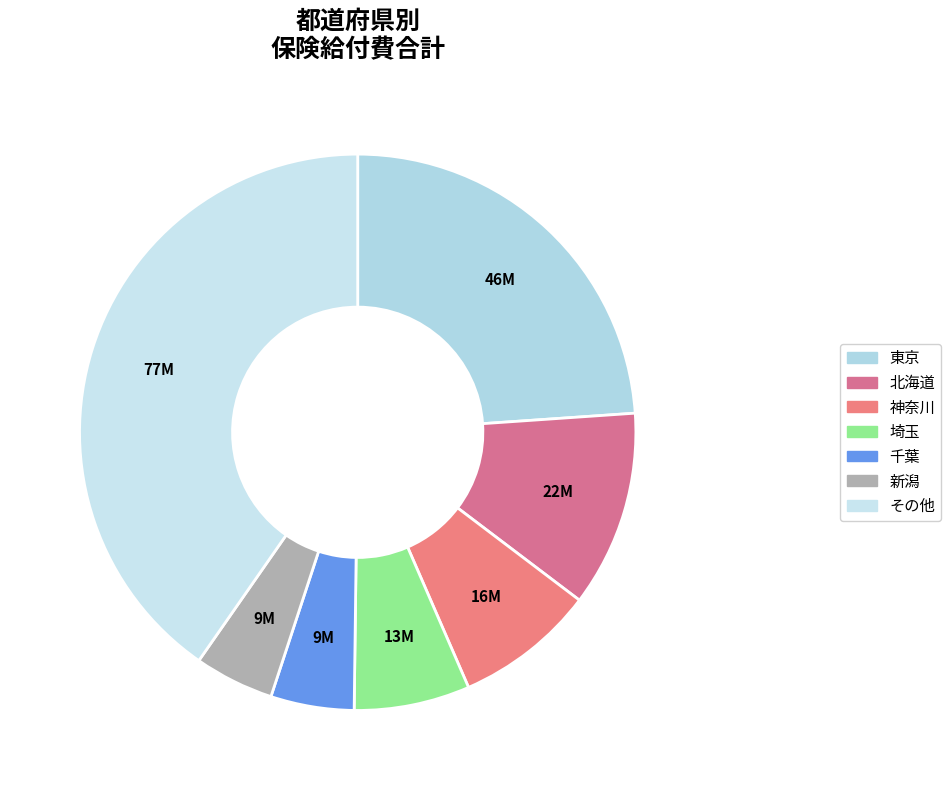

Count the number of slices in the pie.

7